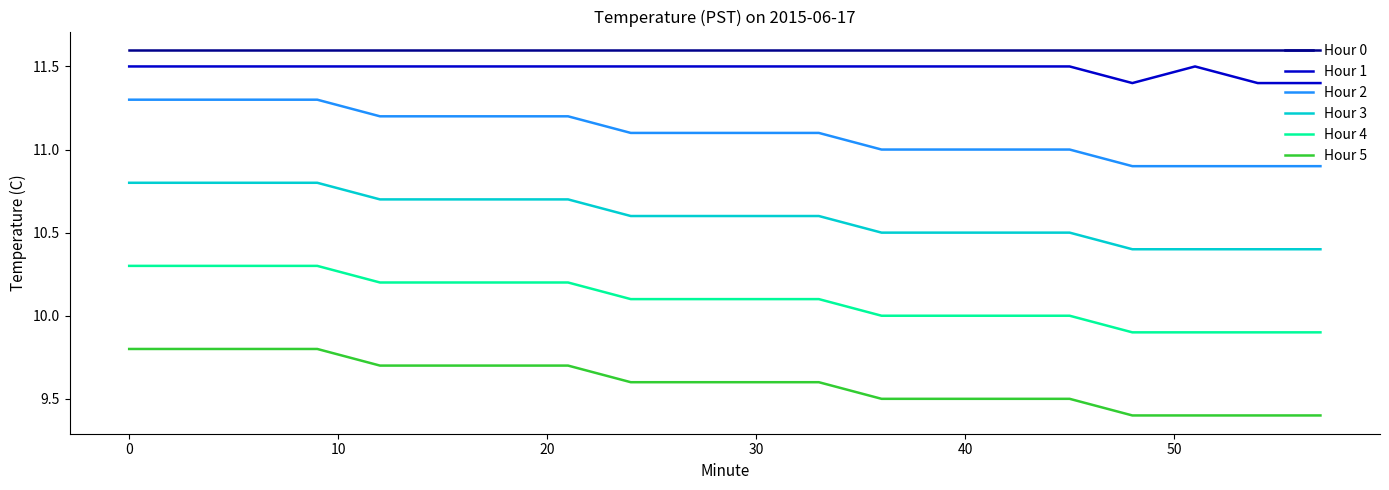

List the series in order of their peak value, lowest first.

Hour 5, Hour 4, Hour 3, Hour 2, Hour 1, Hour 0